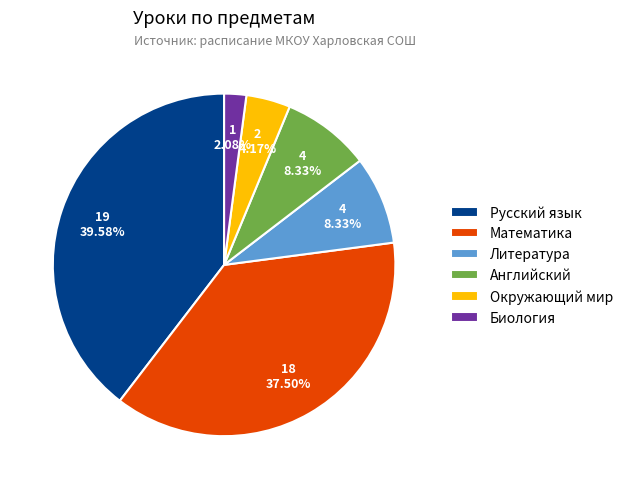

Is there a majority slice in this chart?

No